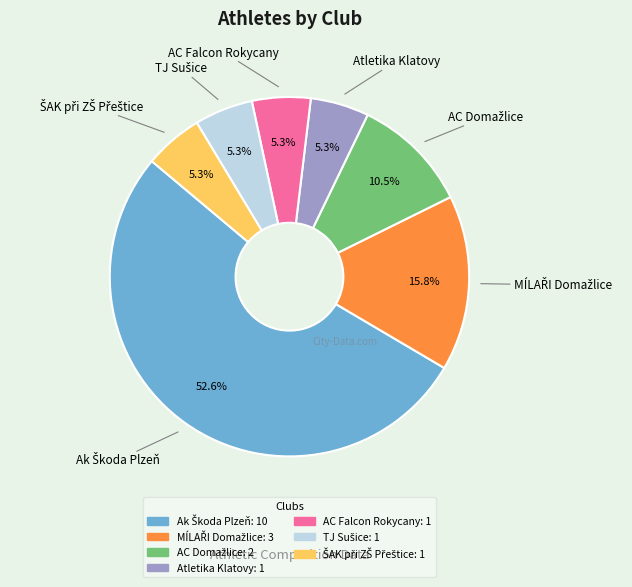

Is there any slice that represents more than half of the pie?

Yes